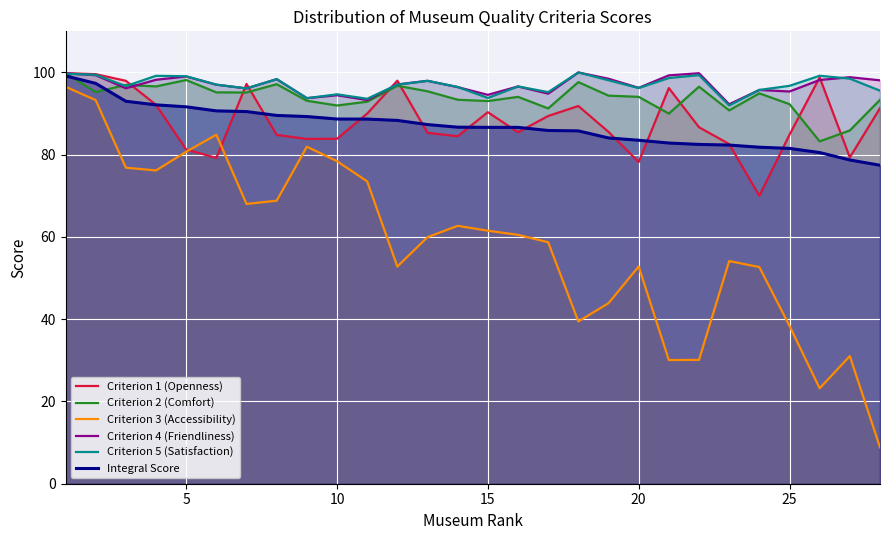

True or false: Integral Score and Criterion 4 (Friendliness) cross at least once.

False